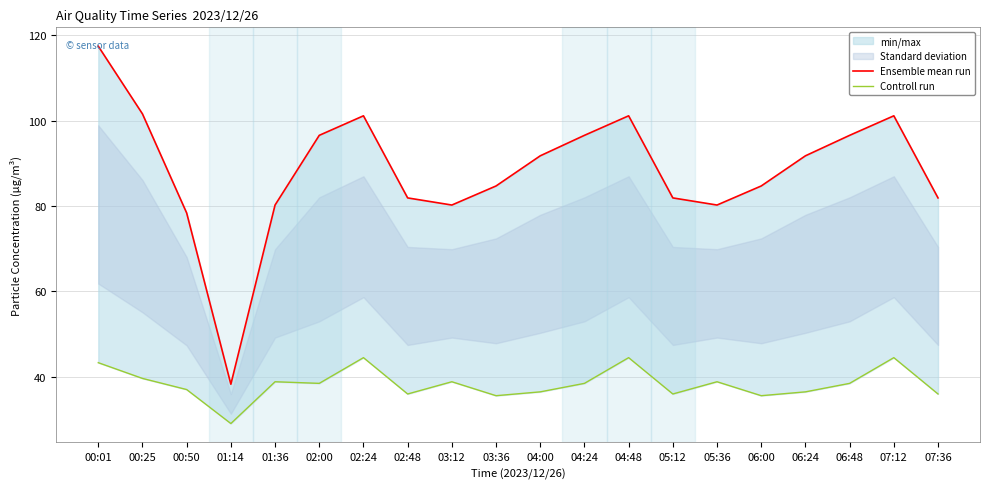

At which label does Ensemble mean run reach its peak?

00:01